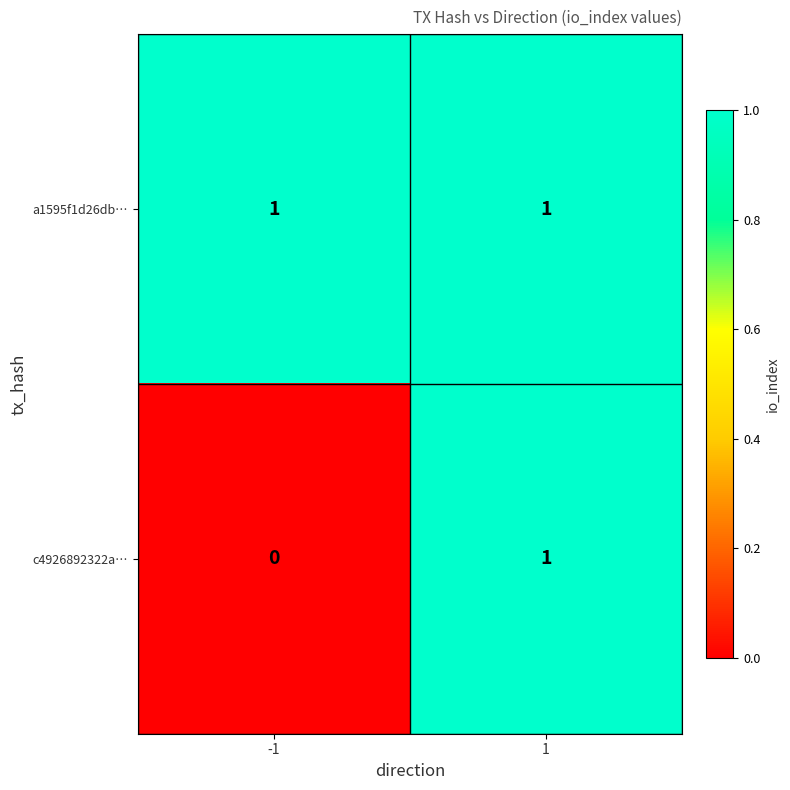

Rank the series at -1 from lowest to highest value.

c4926892322a…, a1595f1d26db…